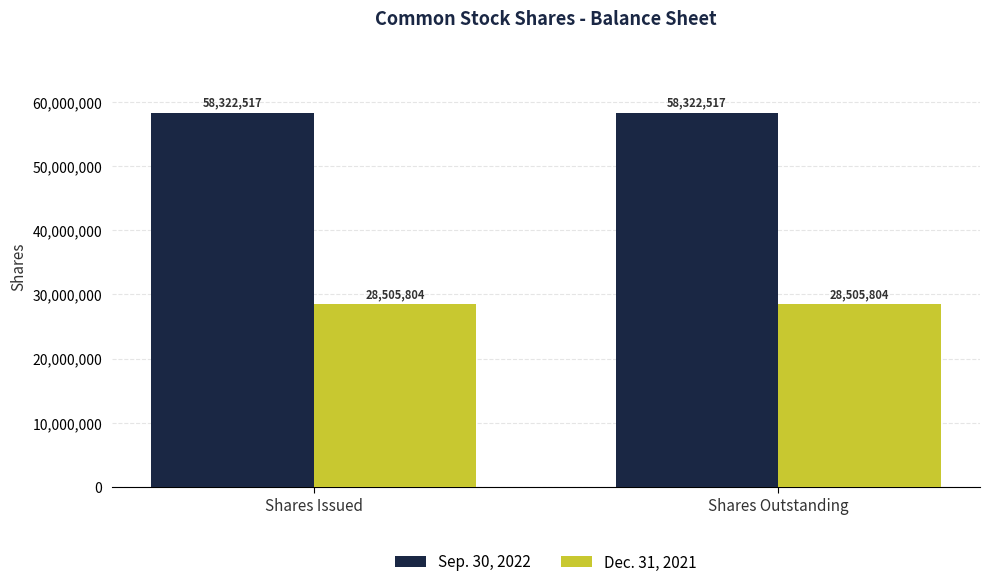

True or false: Sep. 30, 2022 has a value of 92180269 at Shares Issued.

False